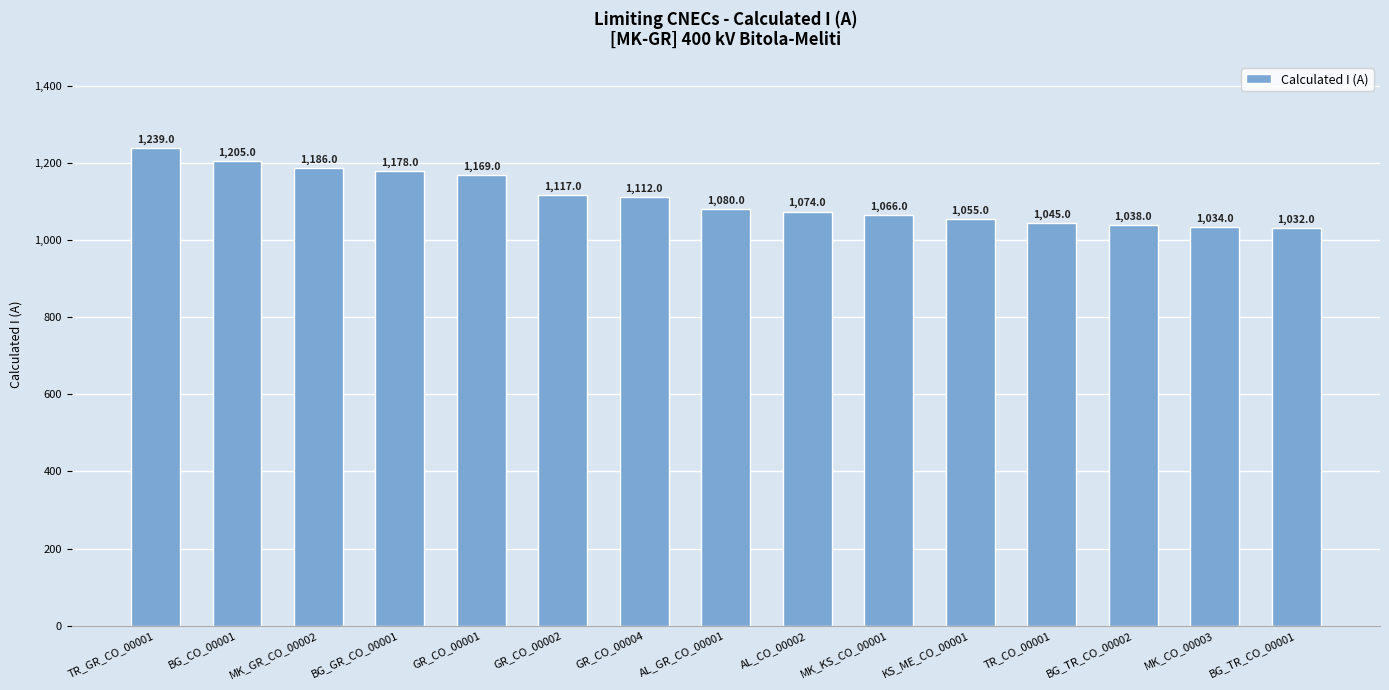

Between AL_GR_CO_00001 and BG_GR_CO_00001, which is larger?

BG_GR_CO_00001